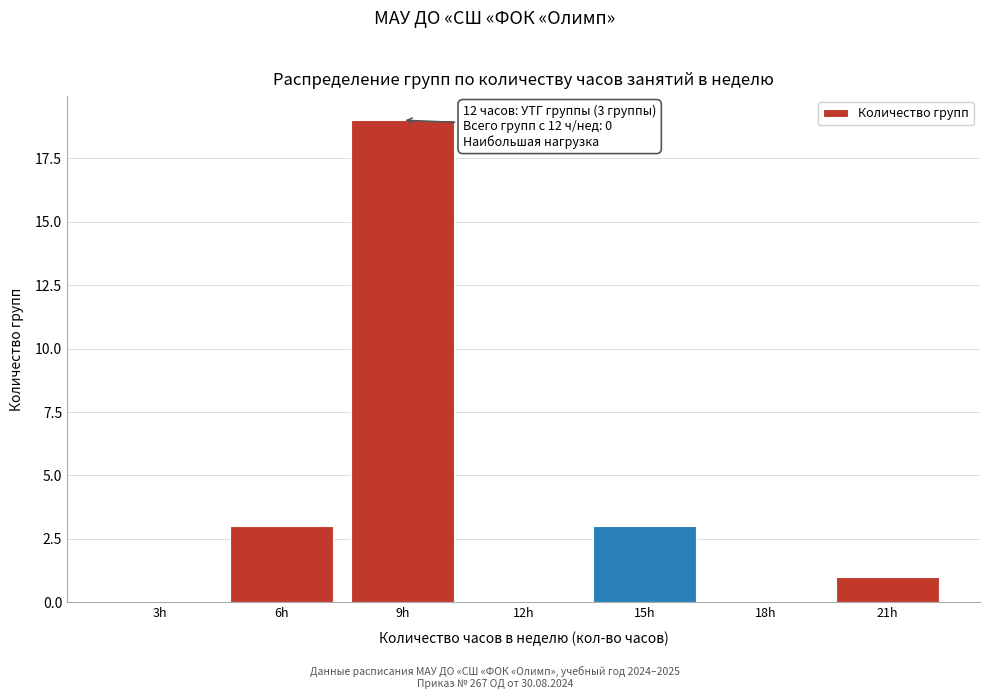

Reading left to right, what are all the values shown in this chart?

3h=0	6h=3	9h=19	12h=0	15h=3	18h=0	21h=1